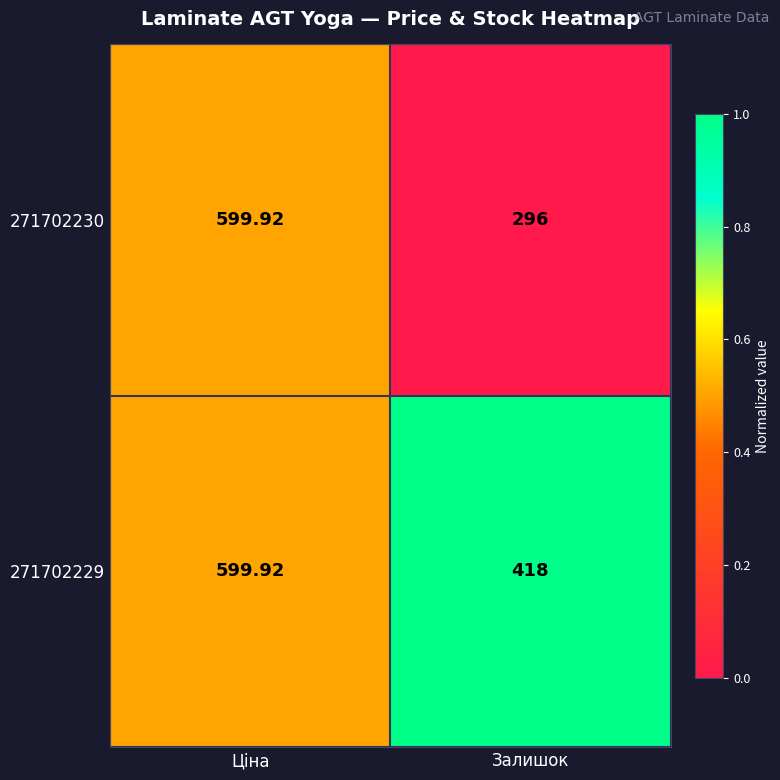

List the labels in order of 271702230 value, smallest first.

Залишок, Ціна